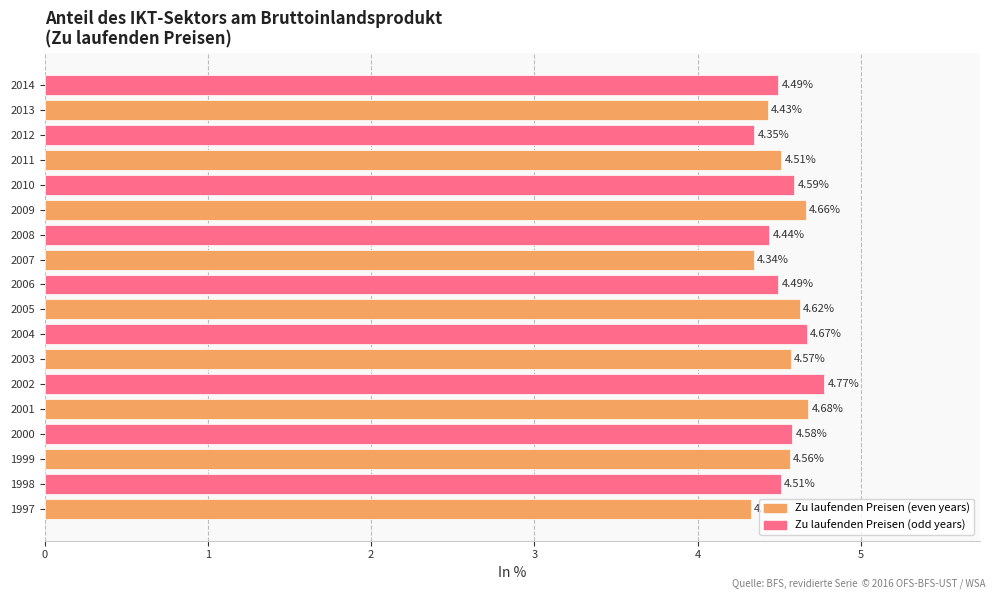

Between 1999 and 2009, which is larger?

2009